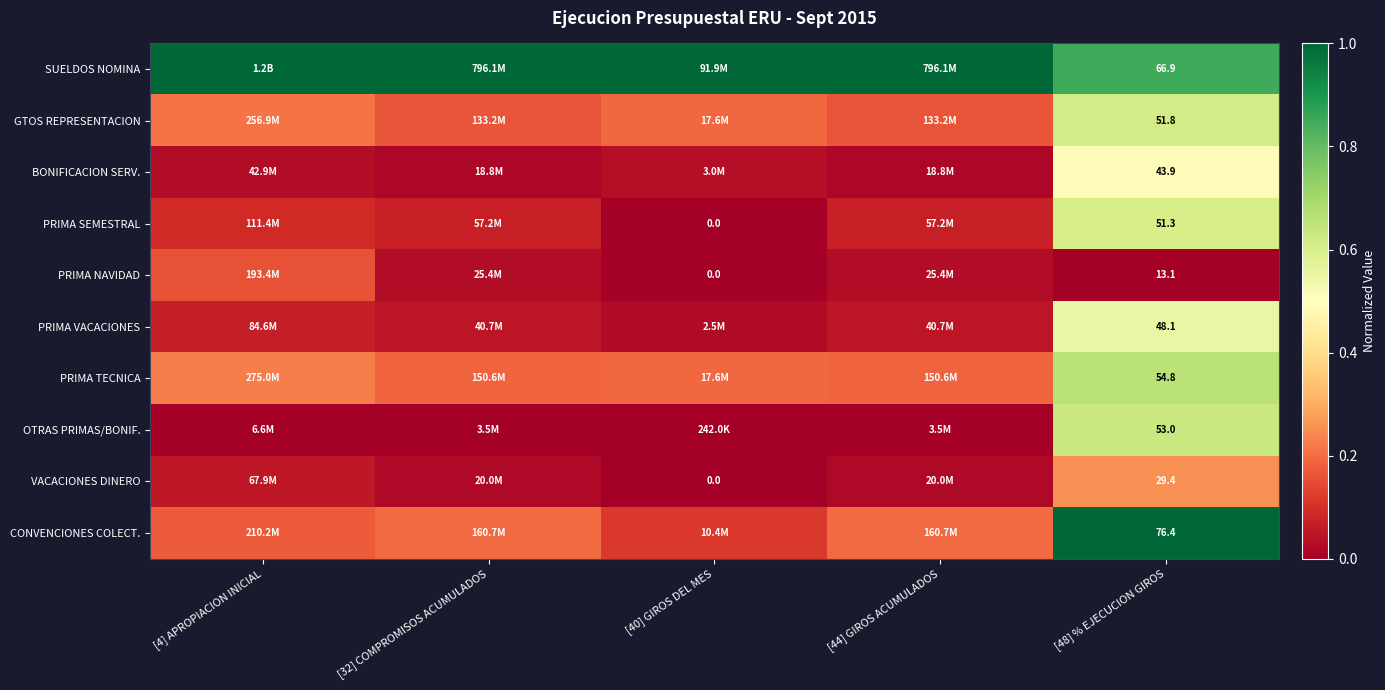

How many data points does each series have?

5